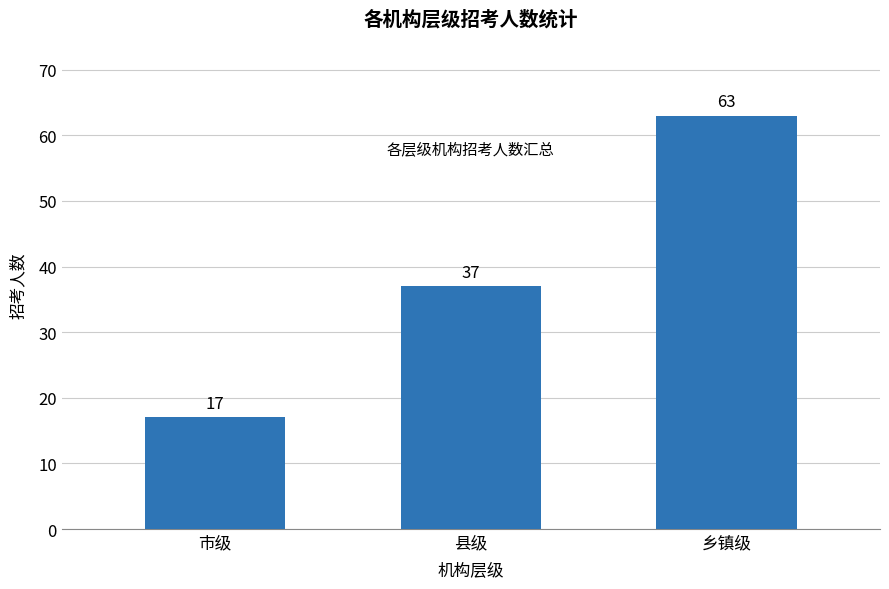

What is the difference between the values at 市级 and 县级?

20